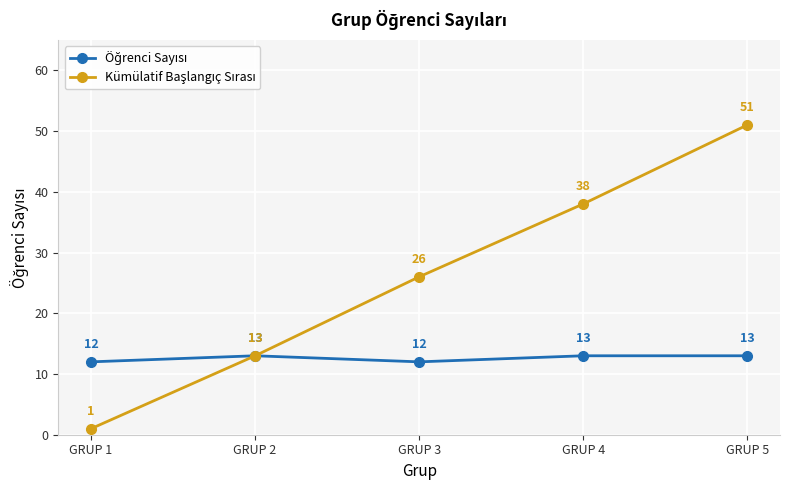

At which category is the sum across all series the highest?

GRUP 5